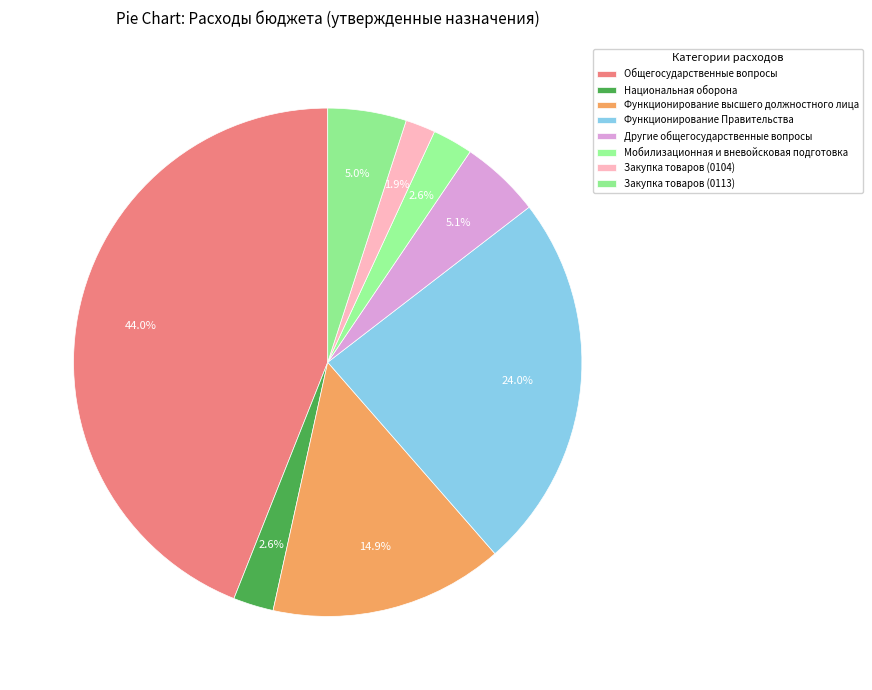

Count the number of slices in the pie.

8